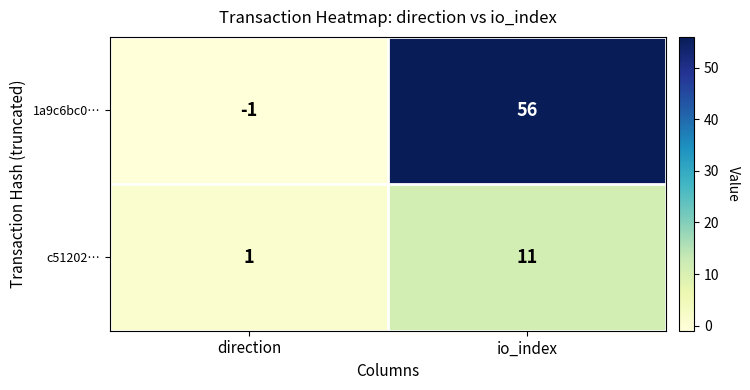

Which category has the lowest value across all series?

direction